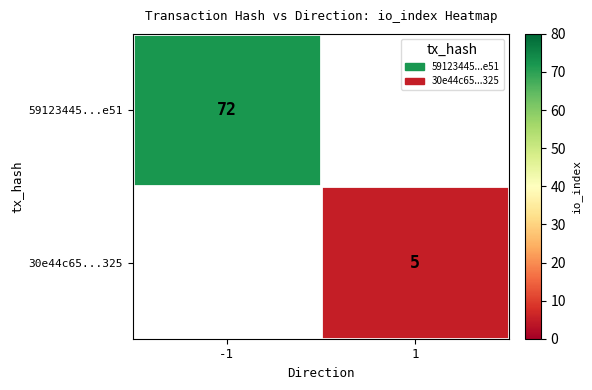

What is the minimum value shown in the chart?

5.0